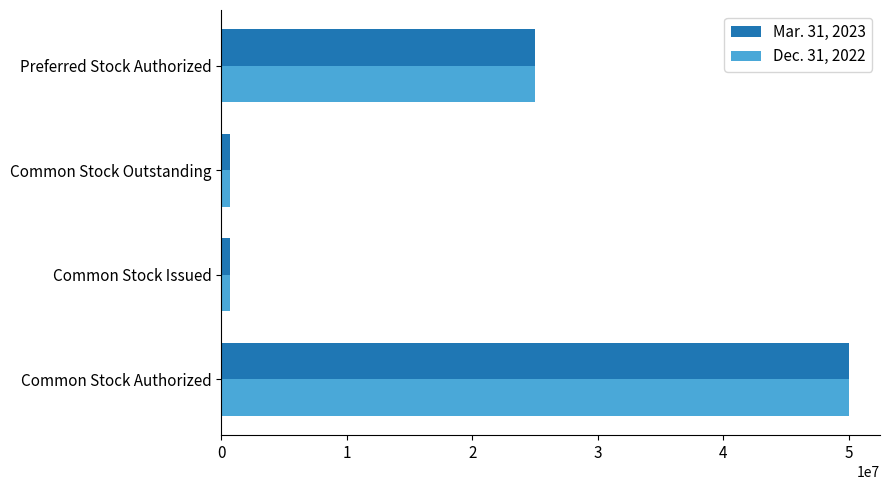

Is the value of Mar. 31, 2023 at Preferred Stock Authorized greater than the value of Dec. 31, 2022 at Common Stock Authorized?

No